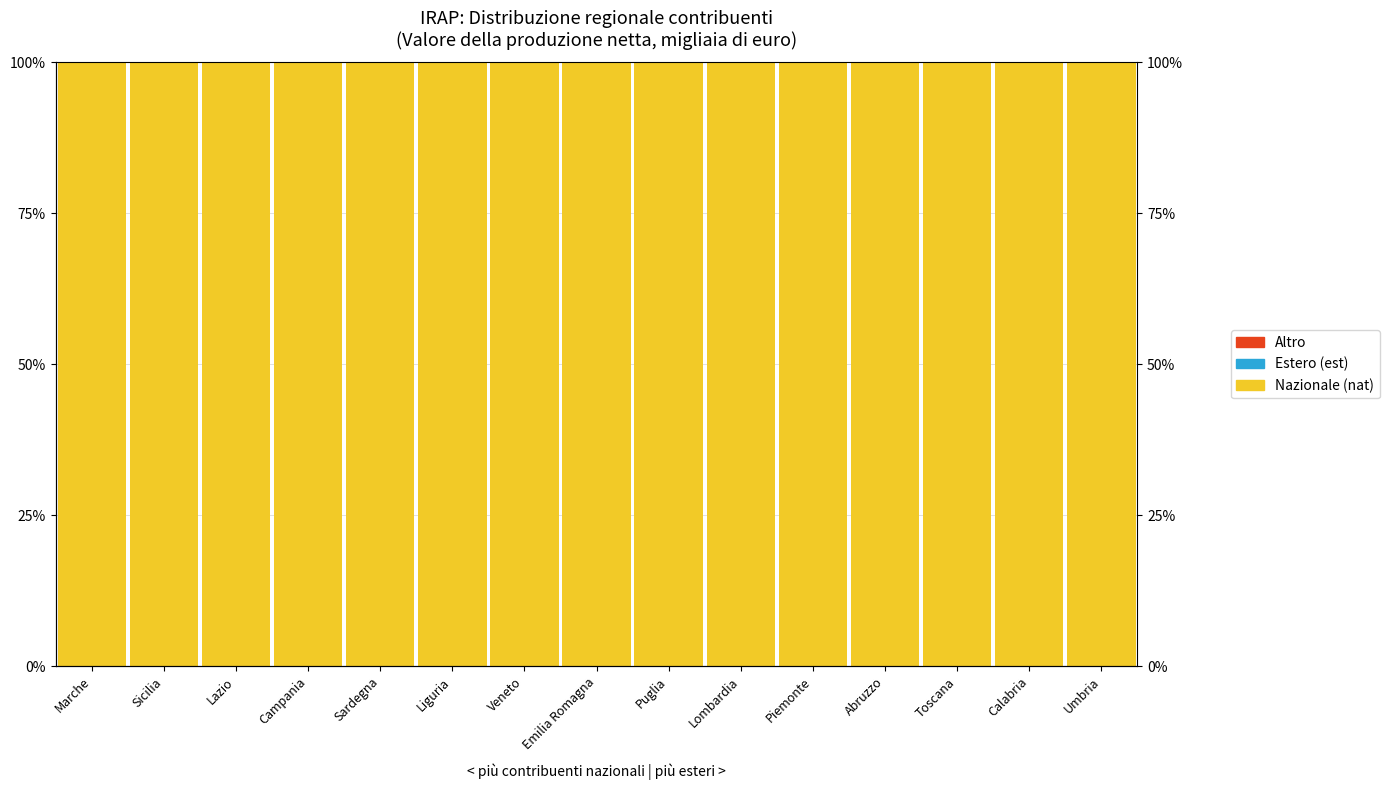

Between Marche and Toscana, which series saw the biggest shift?

Estero (est)